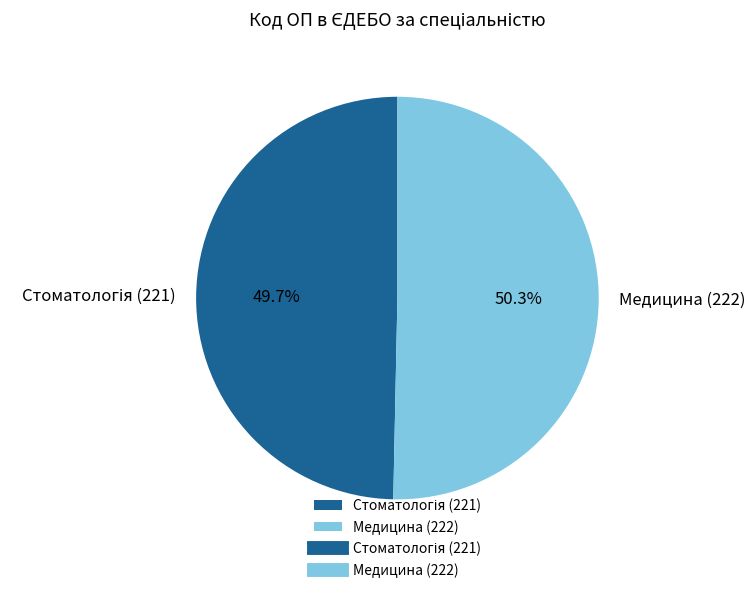

What portion of the pie excludes Медицина (222)?

49.7%